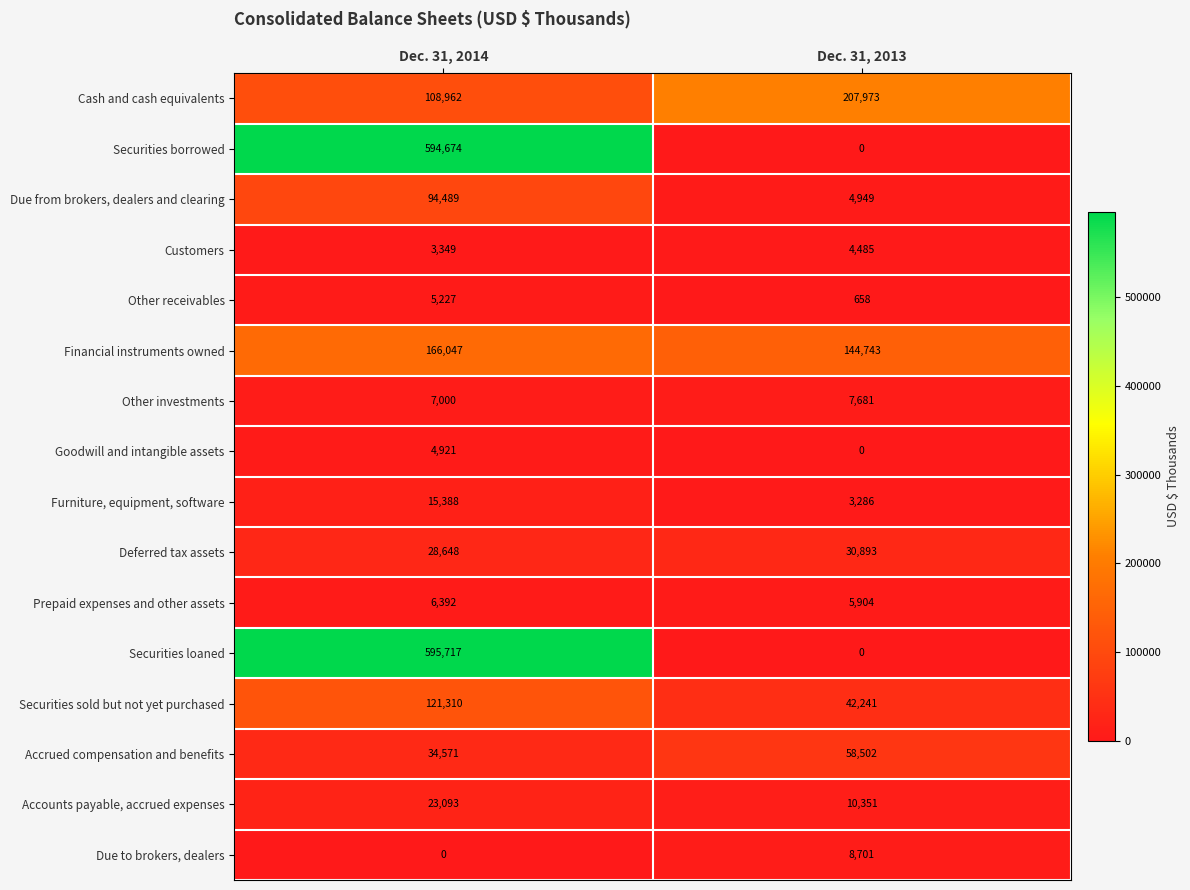

What is the difference between the maximum and minimum values in the Securities sold but not yet purchased series?

79069